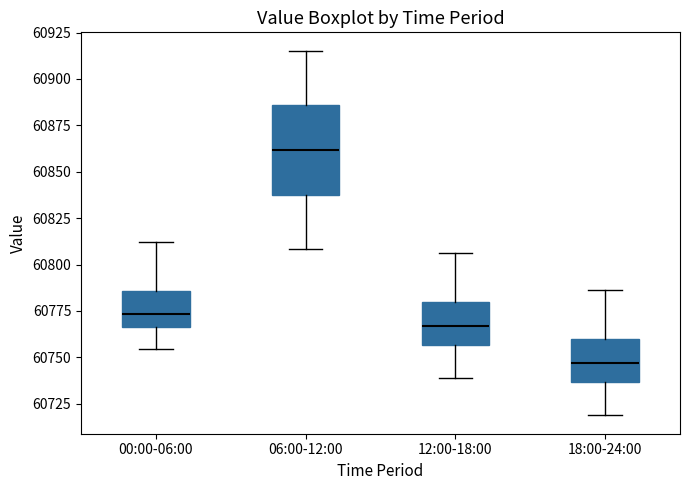

Where does the median line of the box for 18:00-24:00 sit on the y-axis? The values are not printed on the chart, so give them approximately, as read against the axis.

60745